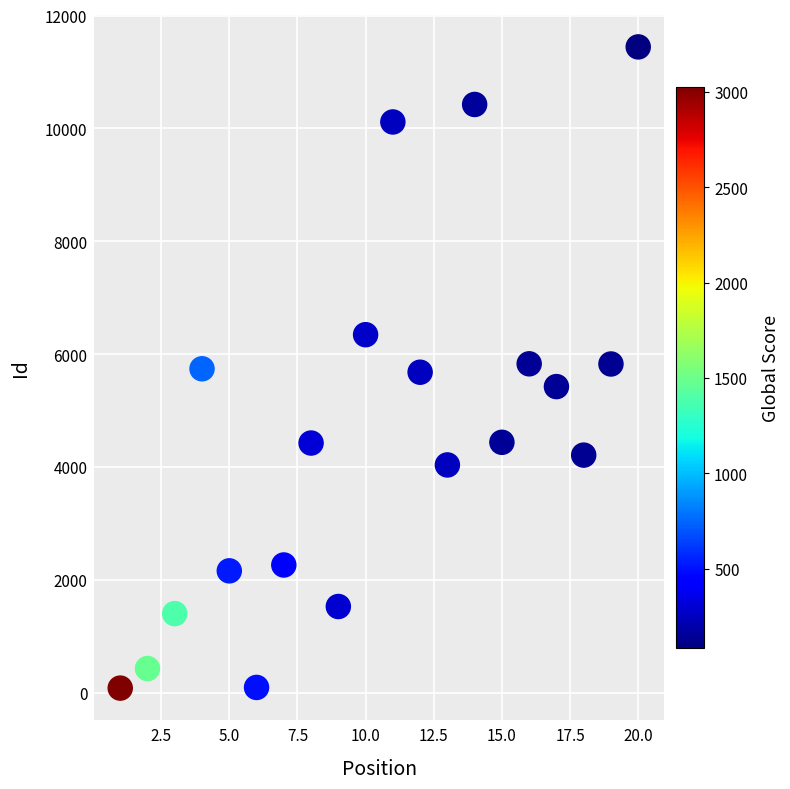

What is the range of X values (max minus min)?

19